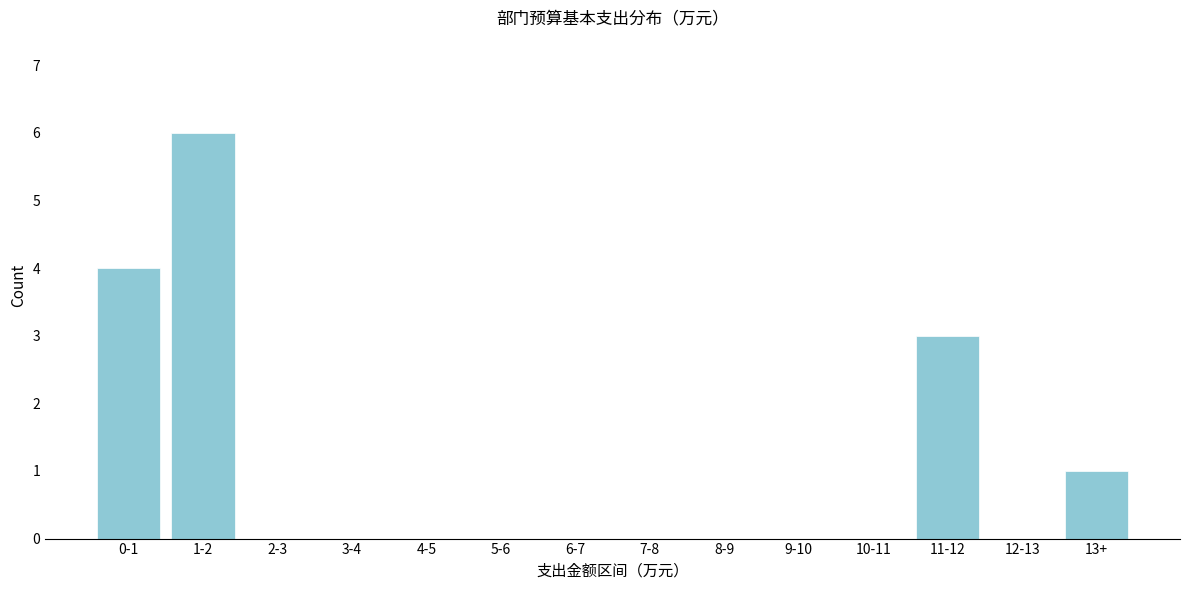

Reading right to left, list all the values displayed in this chart.

13+=1	12-13=0	11-12=3	10-11=0	9-10=0	8-9=0	7-8=0	6-7=0	5-6=0	4-5=0	3-4=0	2-3=0	1-2=6	0-1=4